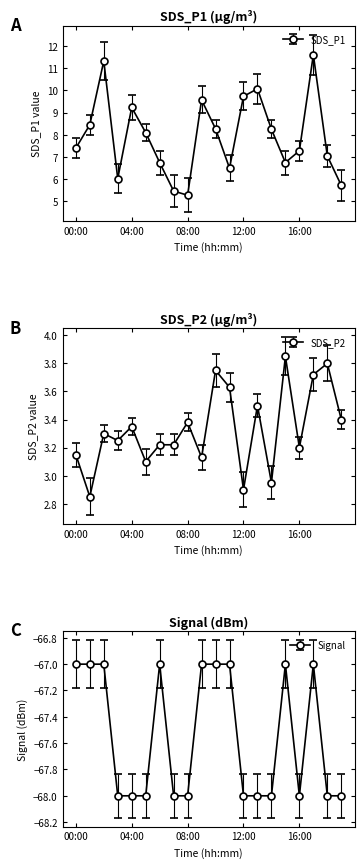

Is this an area chart (filled region under the line)?

No